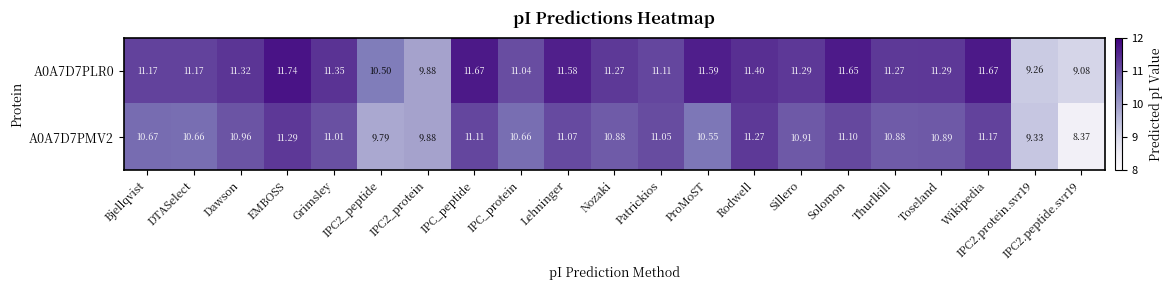

How many categories are shown in the chart?

21